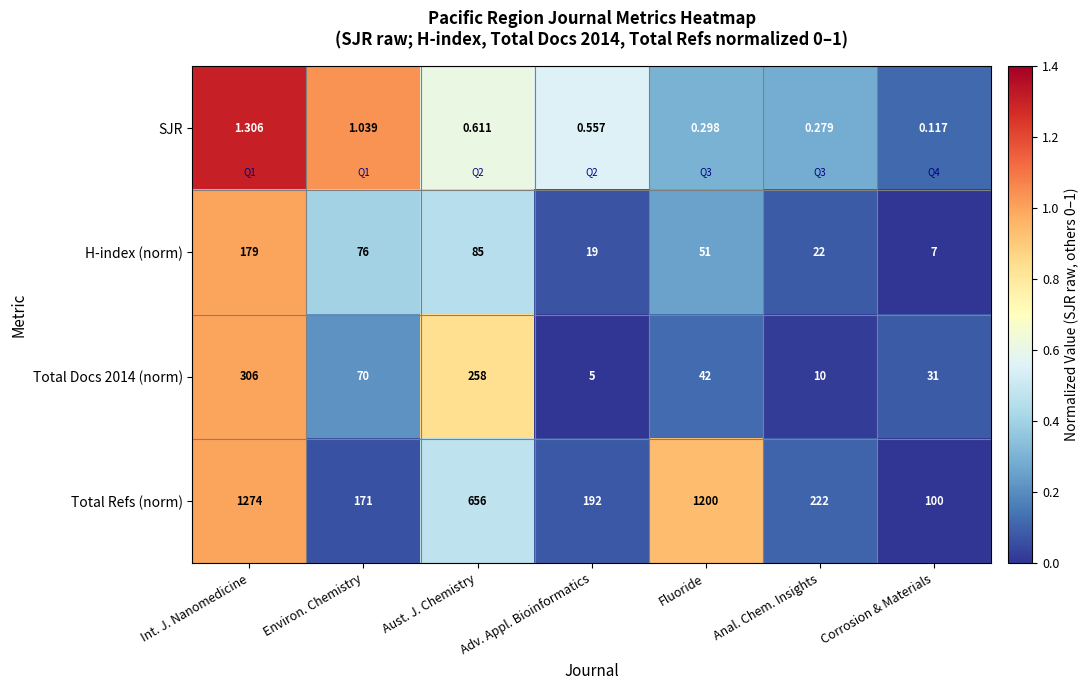

Which category has the highest value across all series?

Int. J. Nanomedicine